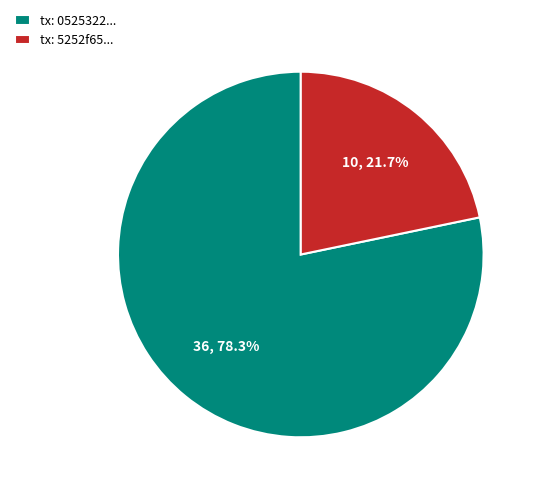

What is the ratio of the value at tx: 5252f65... to the value at tx: 0525322...?

0.3